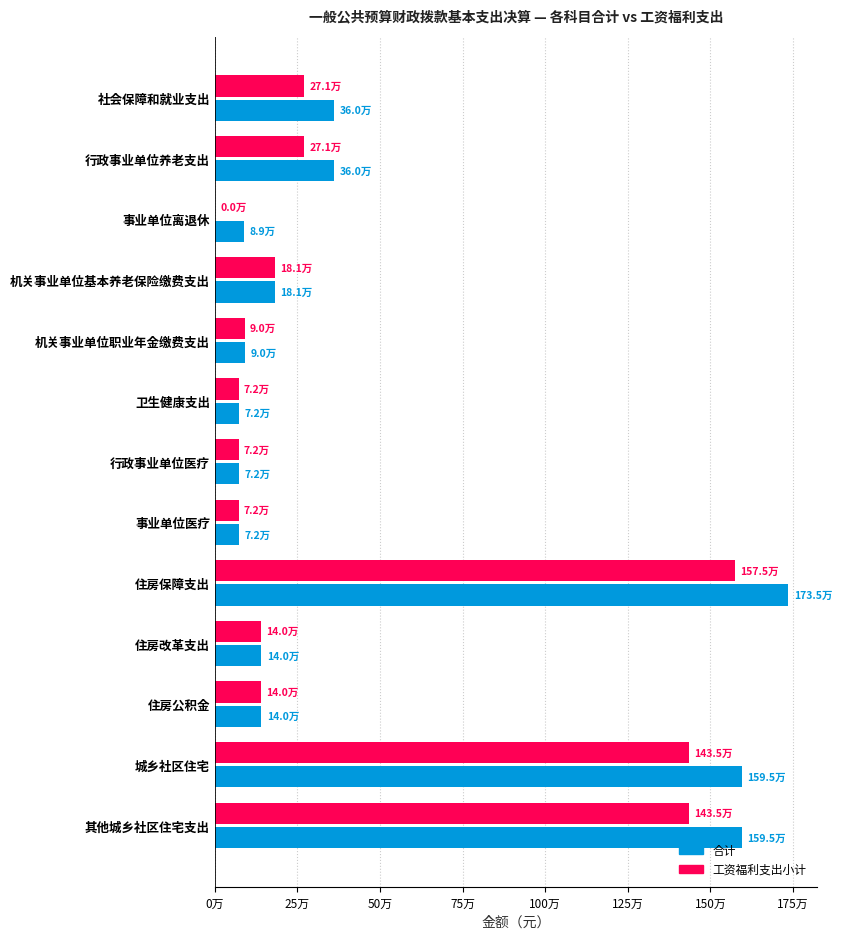

What are all the series names shown in the legend?

合计, 工资福利支出小计